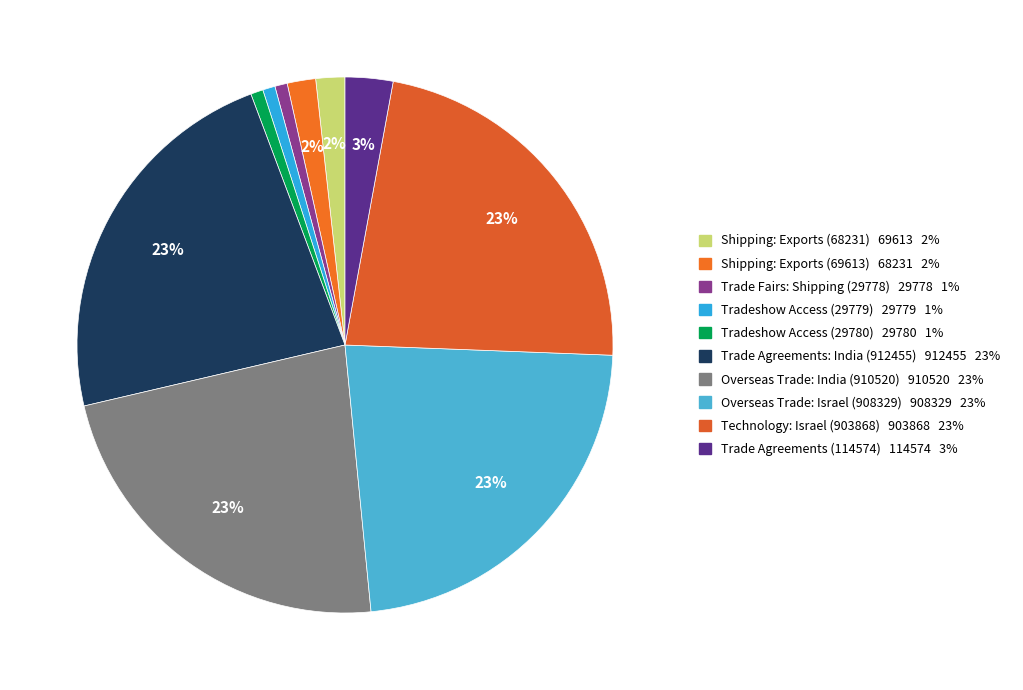

Combined, what portion of the pie is Tradeshow Access (29780) and Technology: Israel (903868)?

23.5%